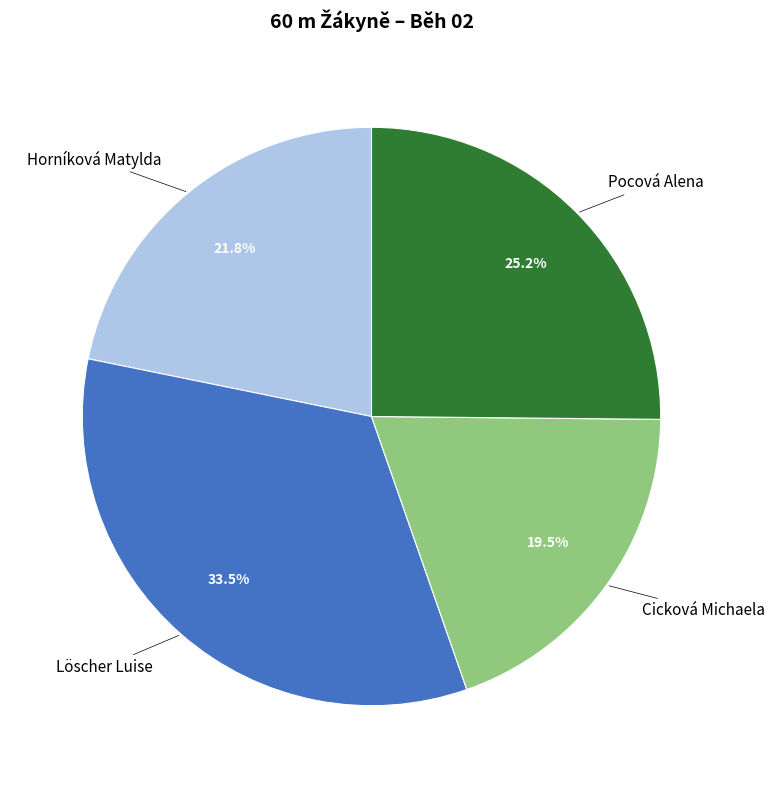

Does Löscher Luise represent more than half of the total?

No